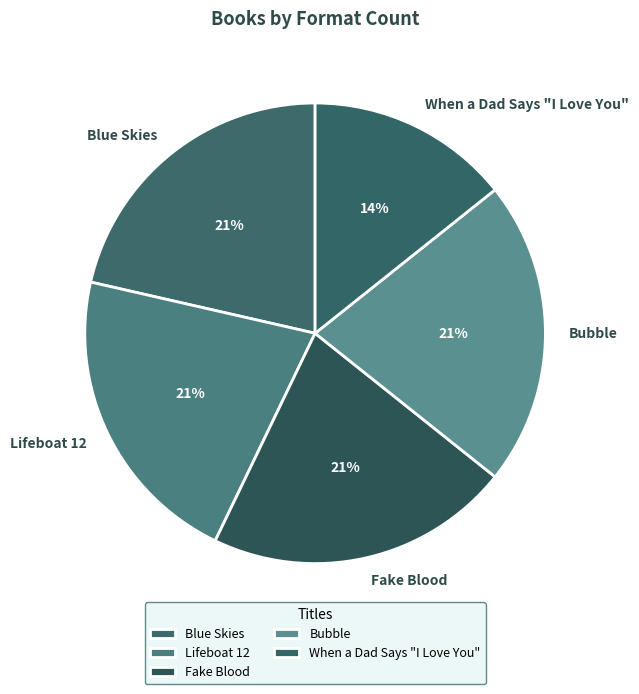

To the nearest percent, what portion does Fake Blood represent?

21%